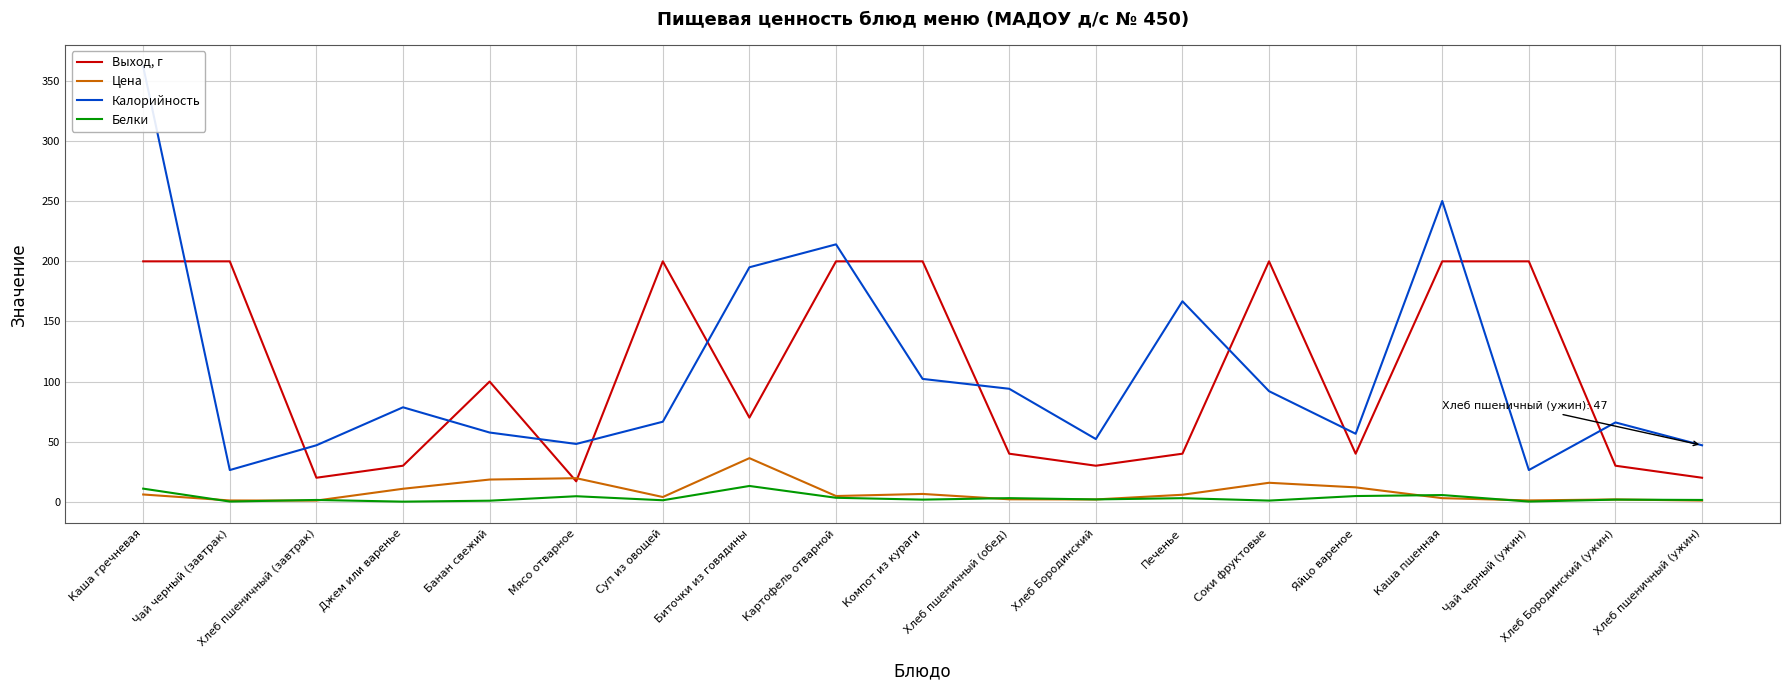

At which category is the sum across all series the highest?

Каша гречневая